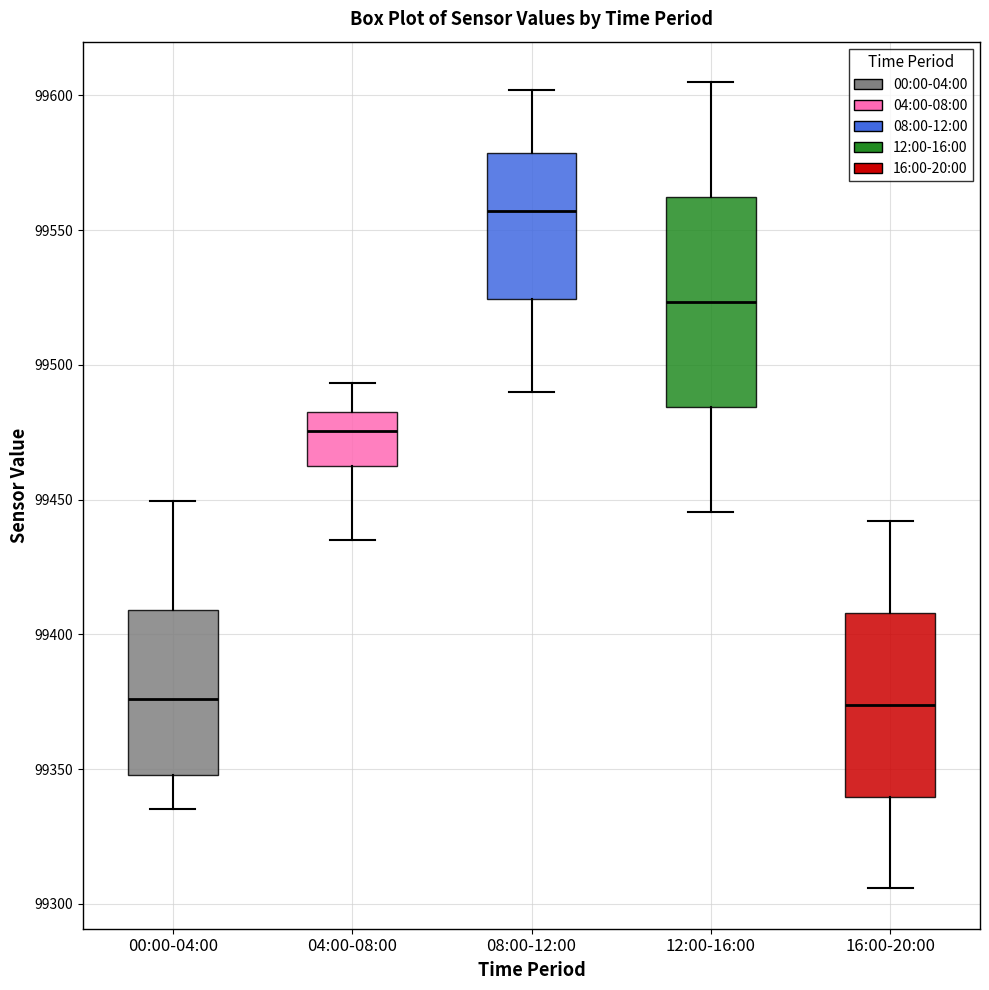

Which box is the tallest, from its lower edge to its upper edge?

12:00-16:00